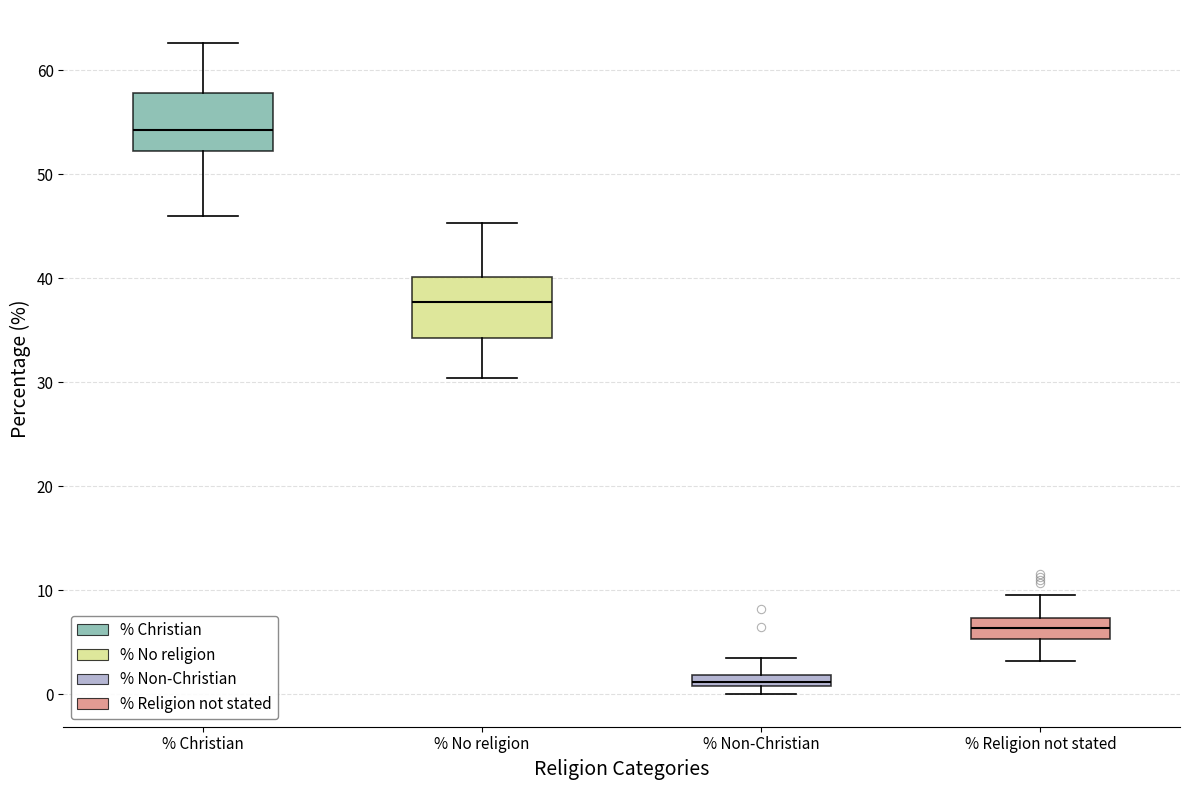

Which box's median line is the lowest?

% Non-Christian